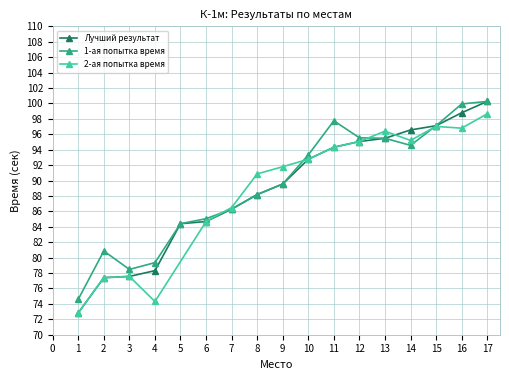

At how many categories does at least one series exceed 74?

17